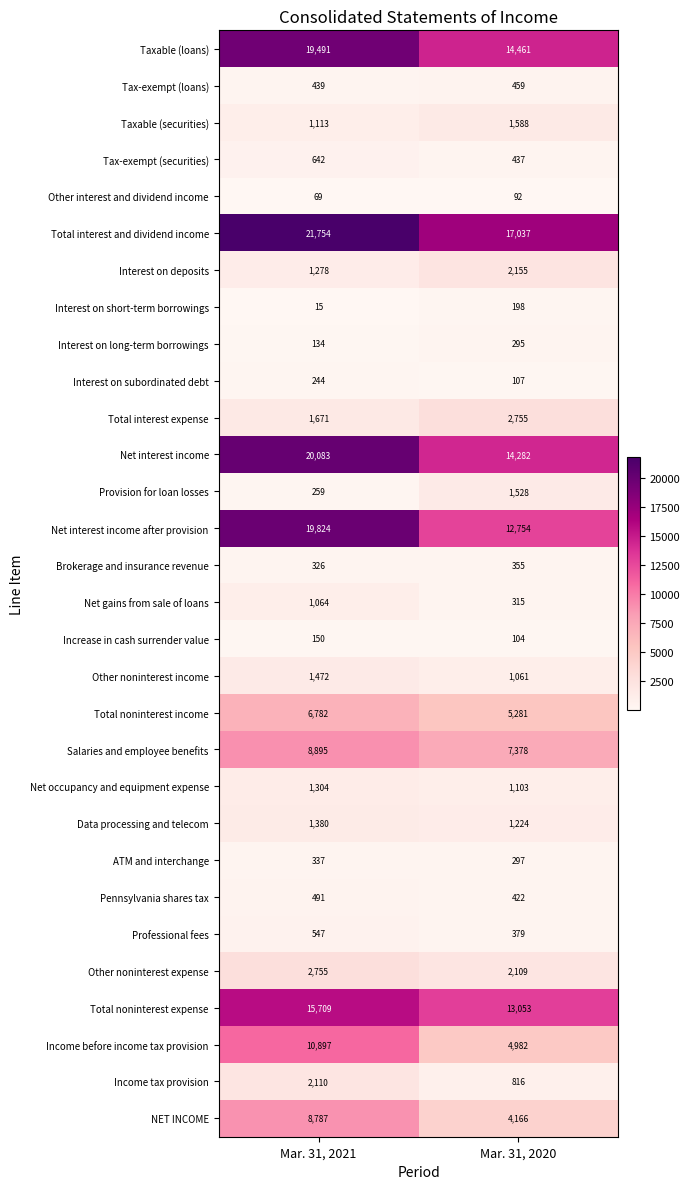

Which category has the highest value across all series?

Mar. 31, 2021